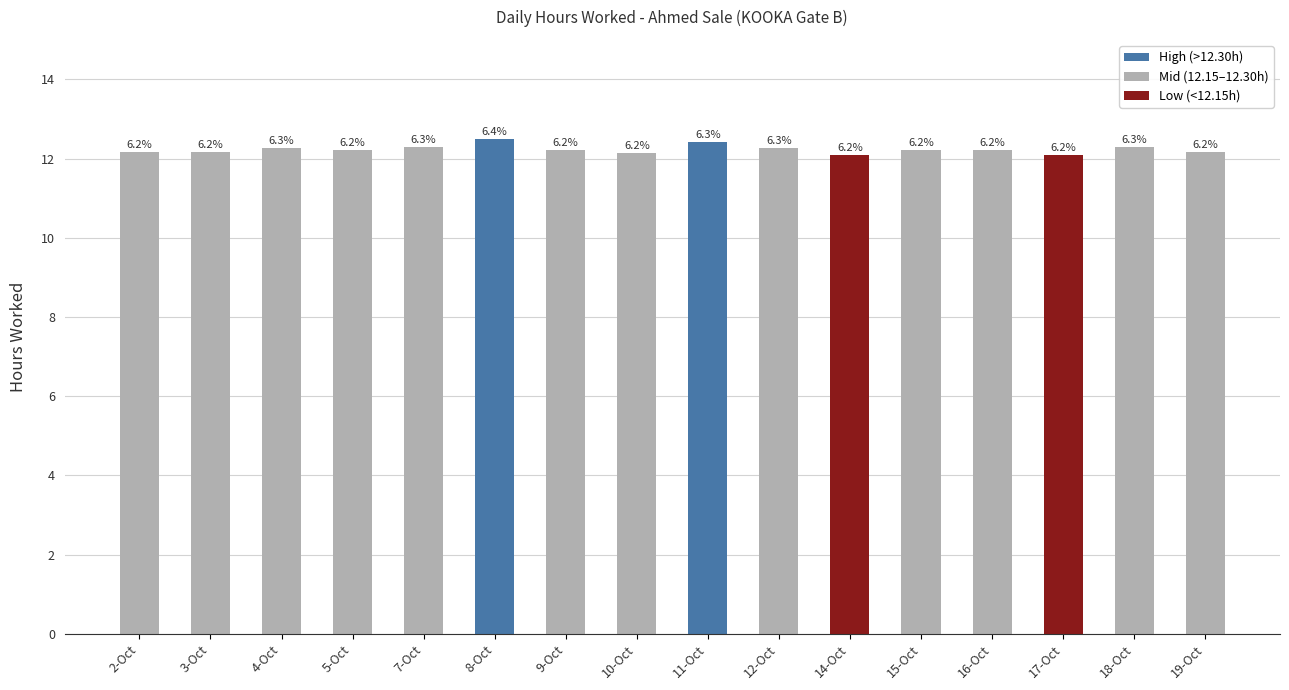

True or false: the data shows 20.9 at 7-Oct.

False